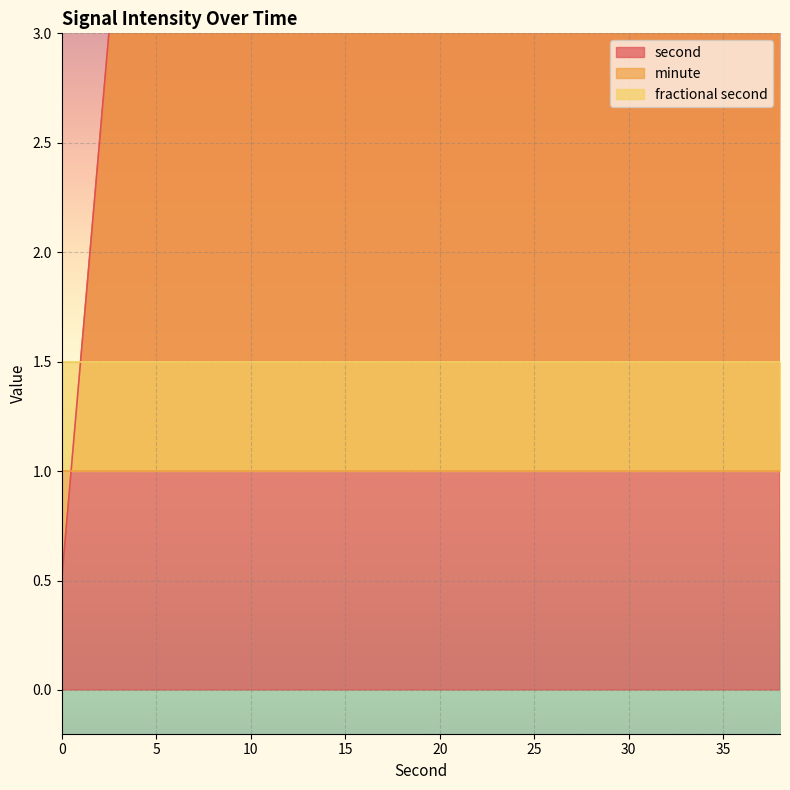

True or false: fractional second has more than 0 interior local peaks.

False